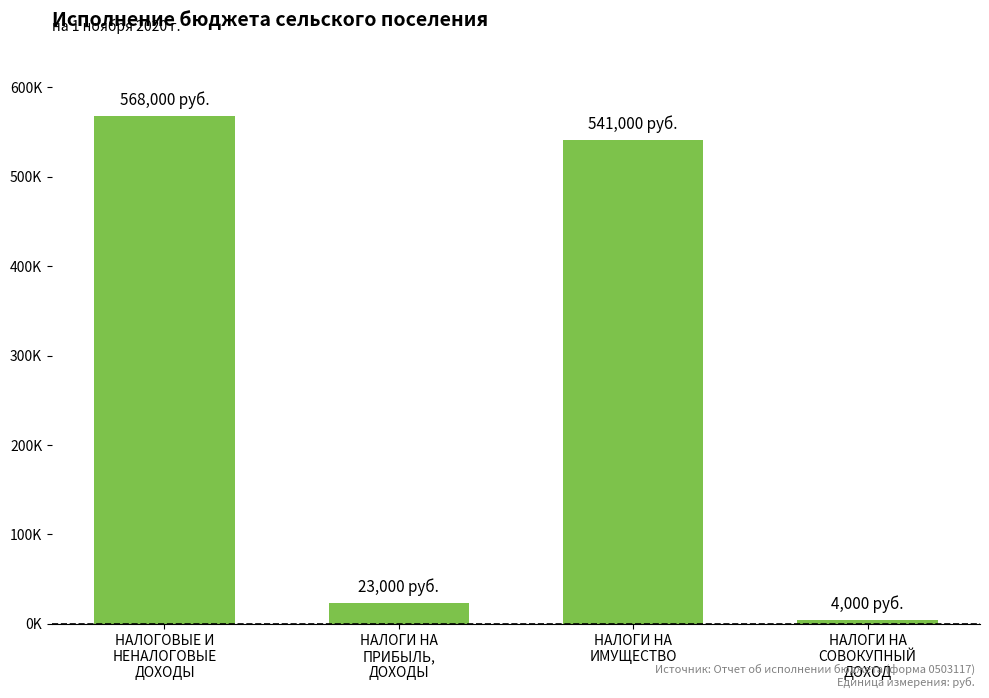

Are the bars horizontal?

No